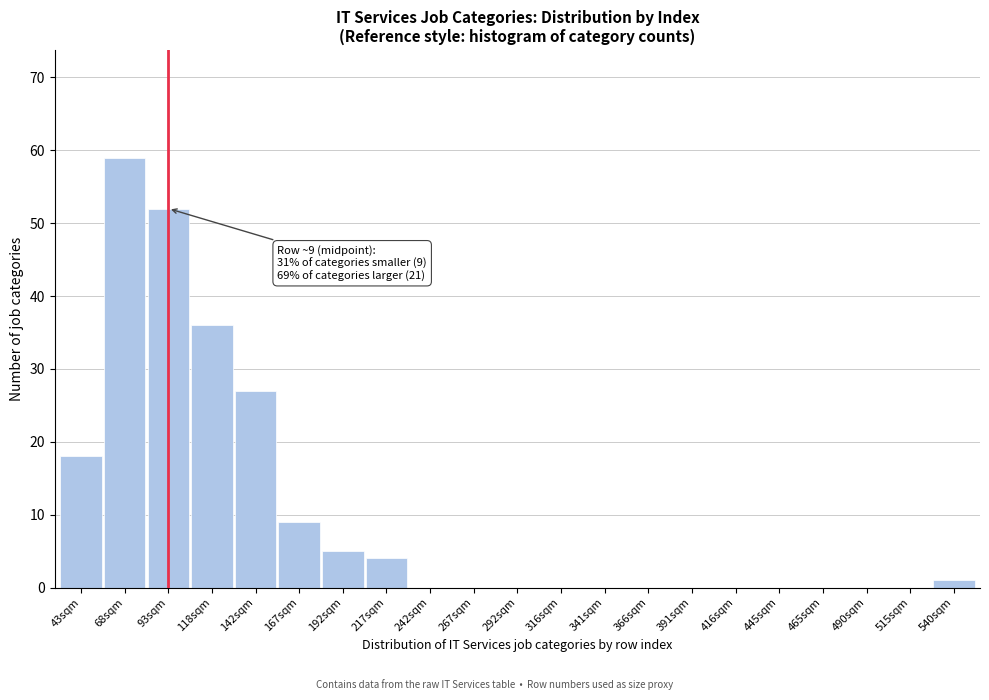

Reading right to left, transcribe all the data shown in this chart.

540sqm=1	515sqm=0	490sqm=0	465sqm=0	445sqm=0	416sqm=0	391sqm=0	366sqm=0	341sqm=0	316sqm=0	292sqm=0	267sqm=0	242sqm=0	217sqm=4	192sqm=5	167sqm=9	142sqm=27	118sqm=36	93sqm=52	68sqm=59	43sqm=18